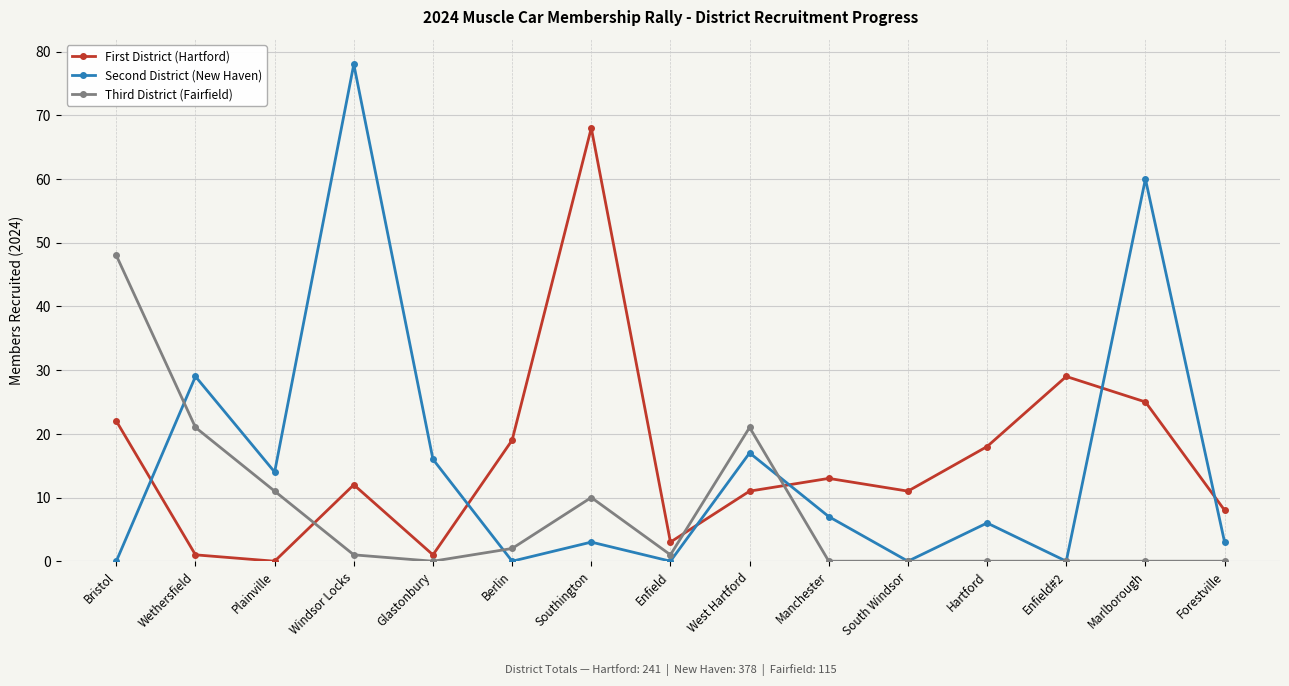

What is the average value of the First District (Hartford) series?

16